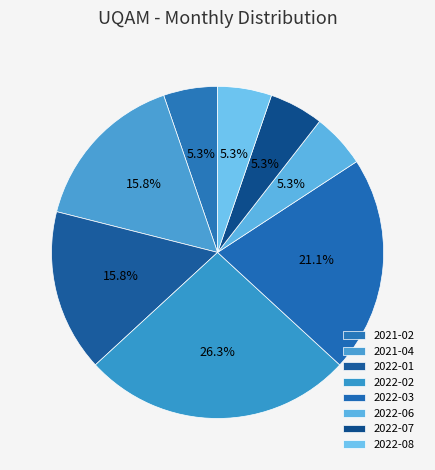

Count the number of slices in the pie.

8